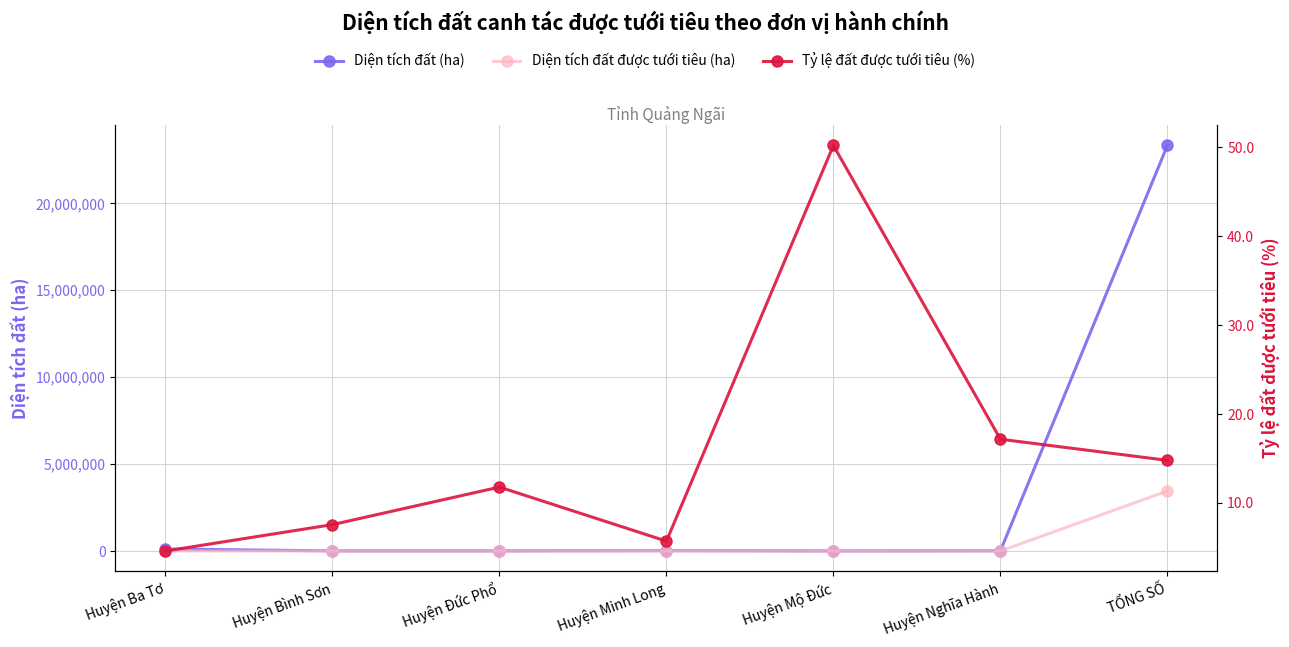

What is the label of the 1st point from the right?

TỔNG SỐ